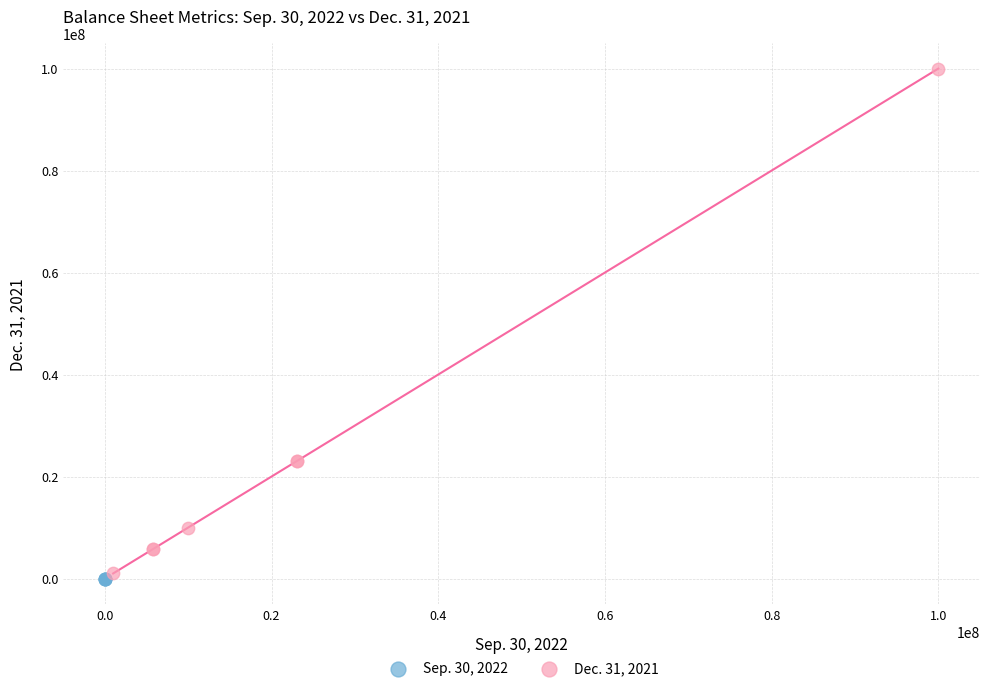

Which series contains the highest Y value?

Dec. 31, 2021